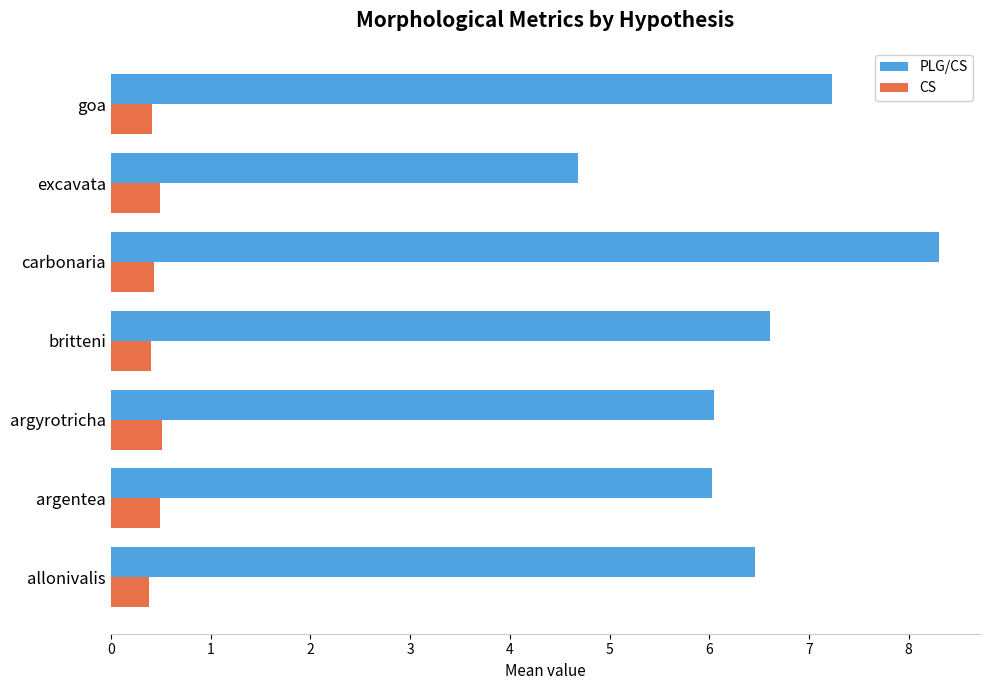

The PLG/CS series shows 7.2 at goa. True or false?

True